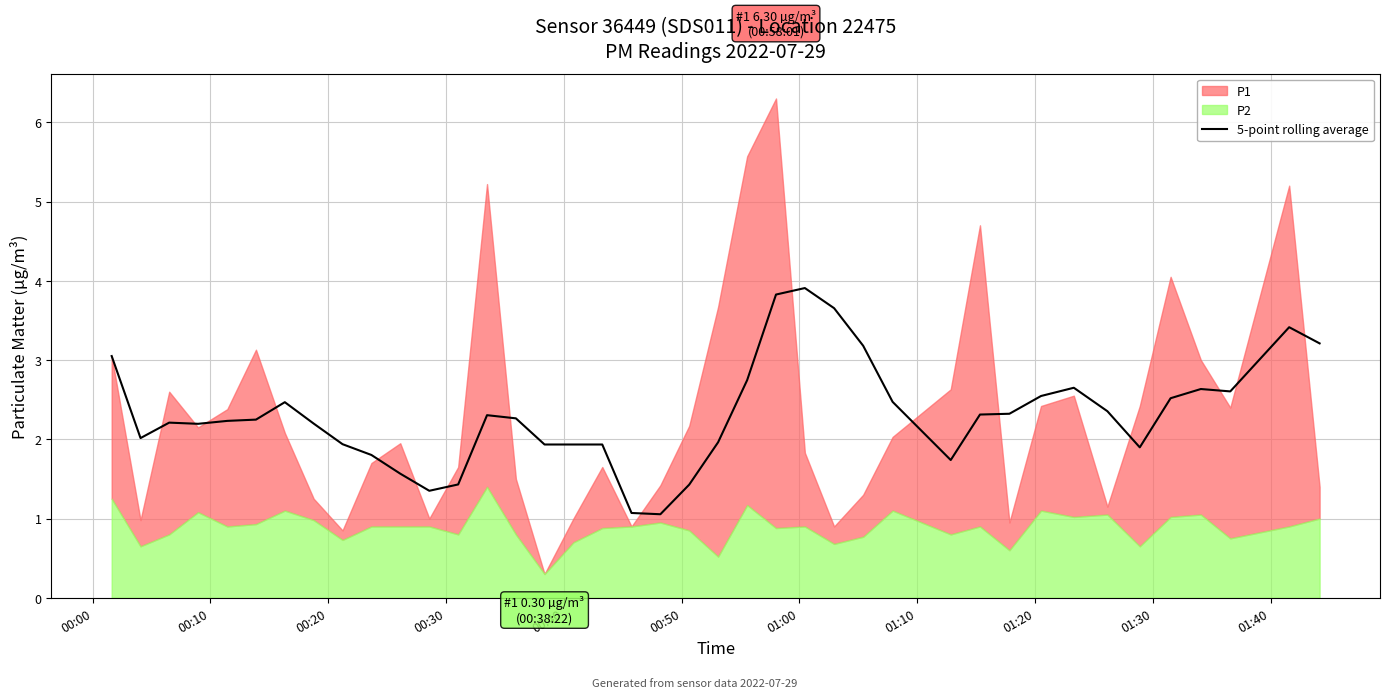

What is the maximum value for 5-point rolling average?

3.9